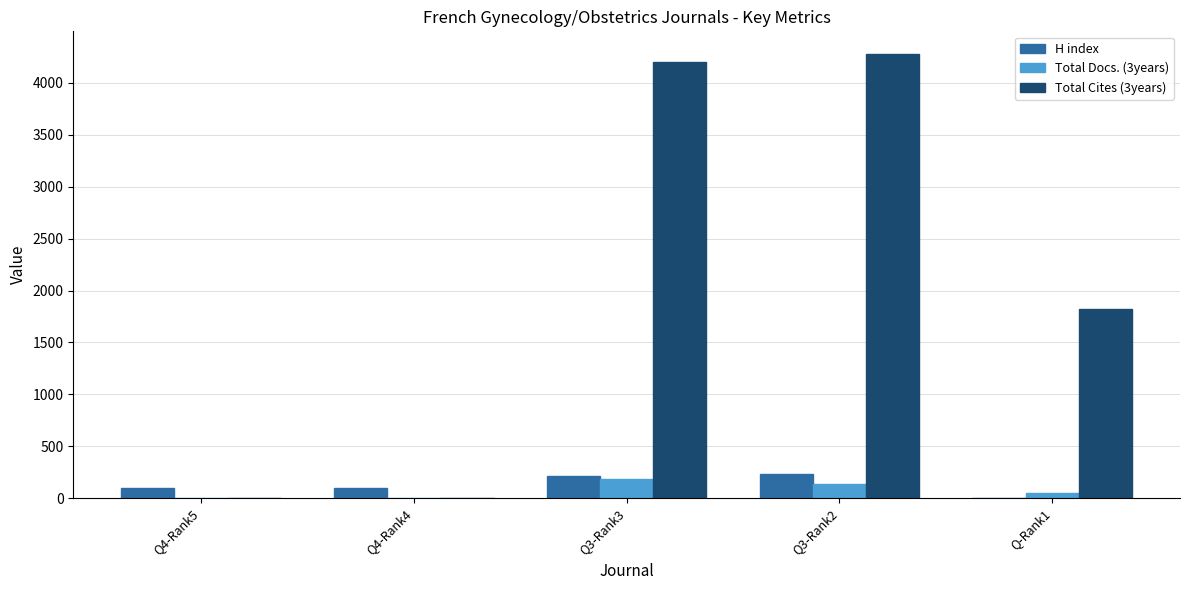

Is the value of Total Cites (3years) at Q3-Rank3 greater than the value of Total Docs. (3years) at Q4-Rank4?

Yes